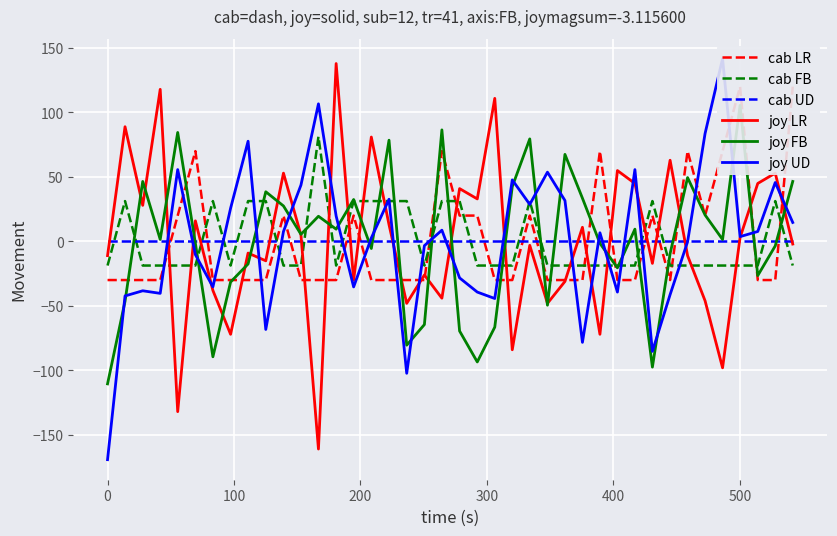

True or false: cab UD and cab FB cross at least once.

True